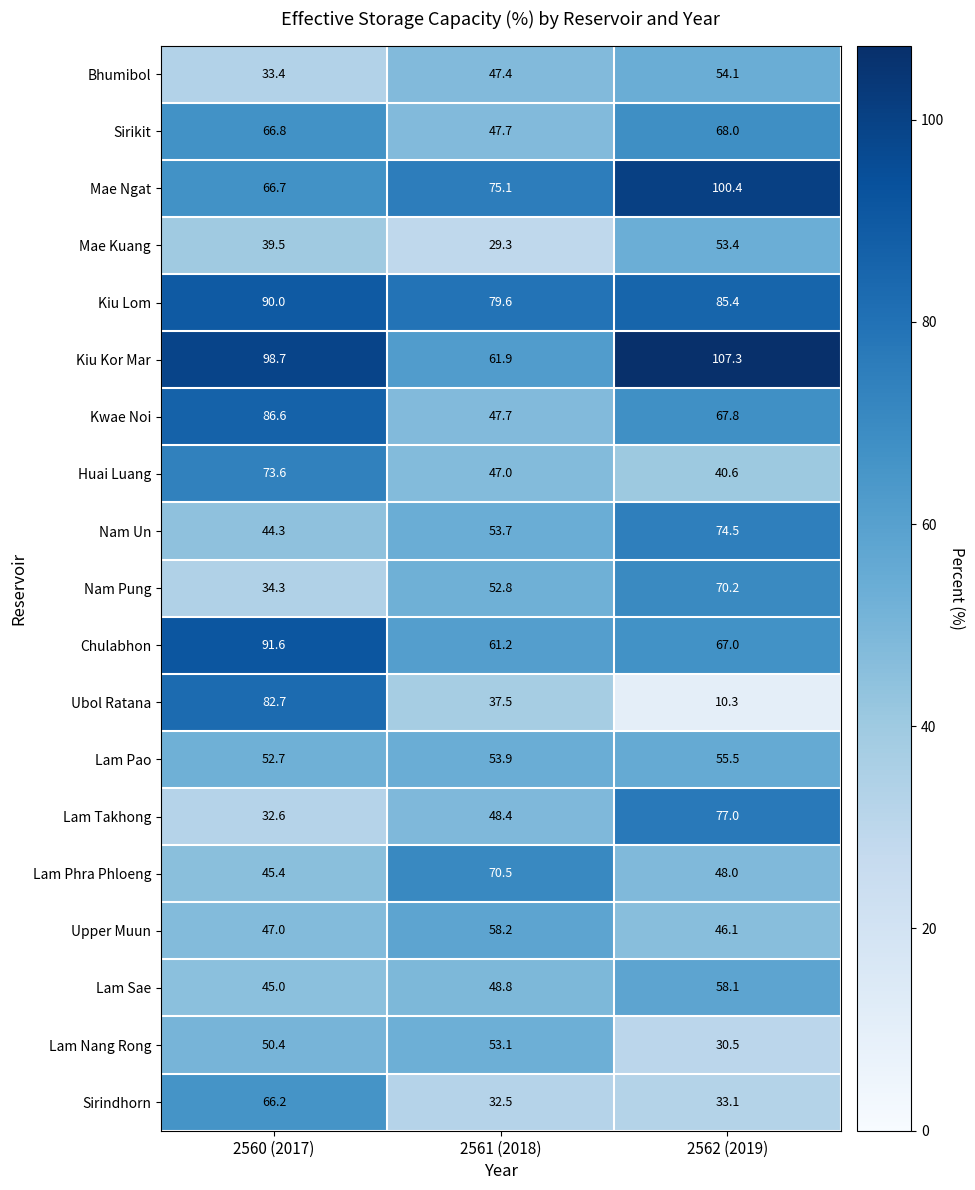

At which category is the sum across all series the highest?

2560 (2017)